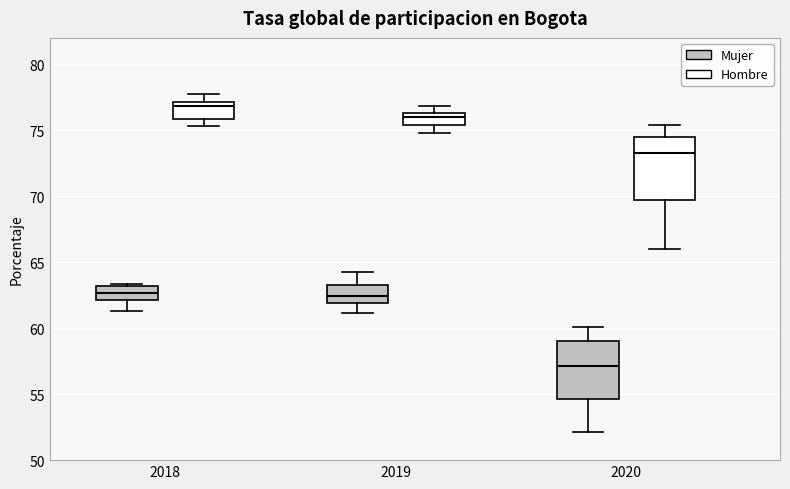

Which box has the lowest median line?

2020 (Mujer)